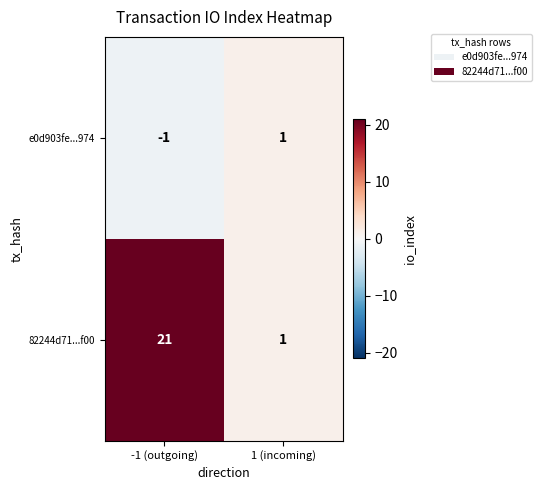

The value of e0d903fe...974 at -1 (outgoing) is -2. True or false?

False